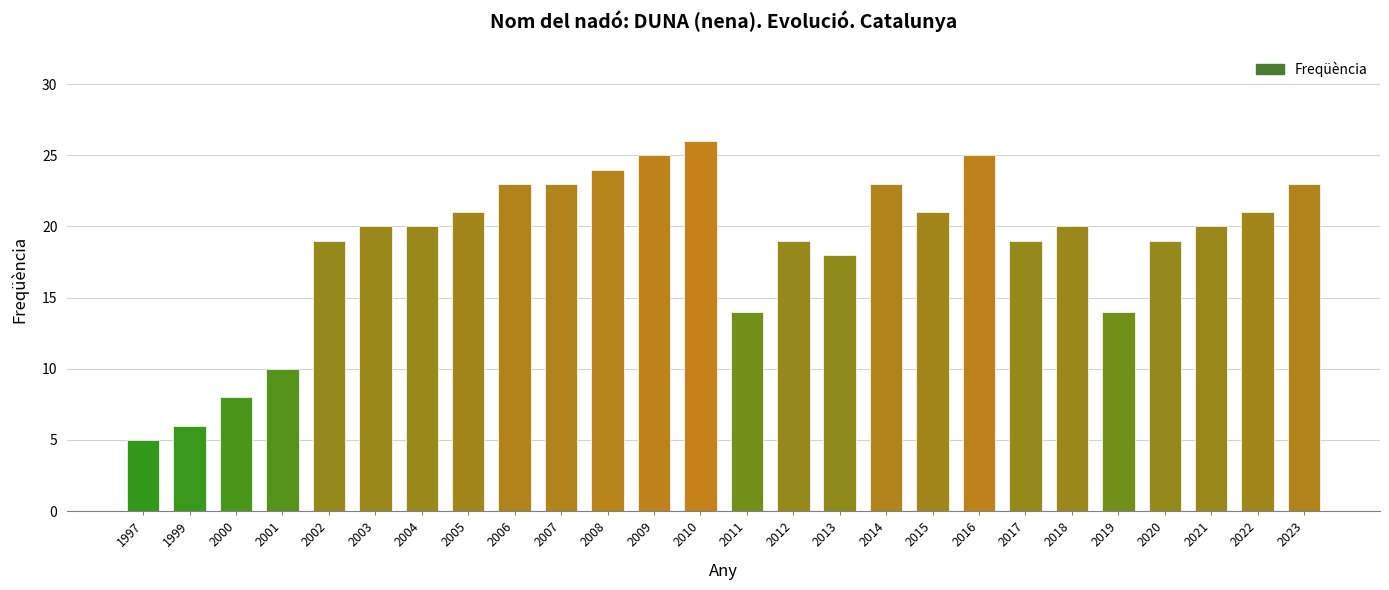

What is the difference between the values at 2013 and 2001?

8